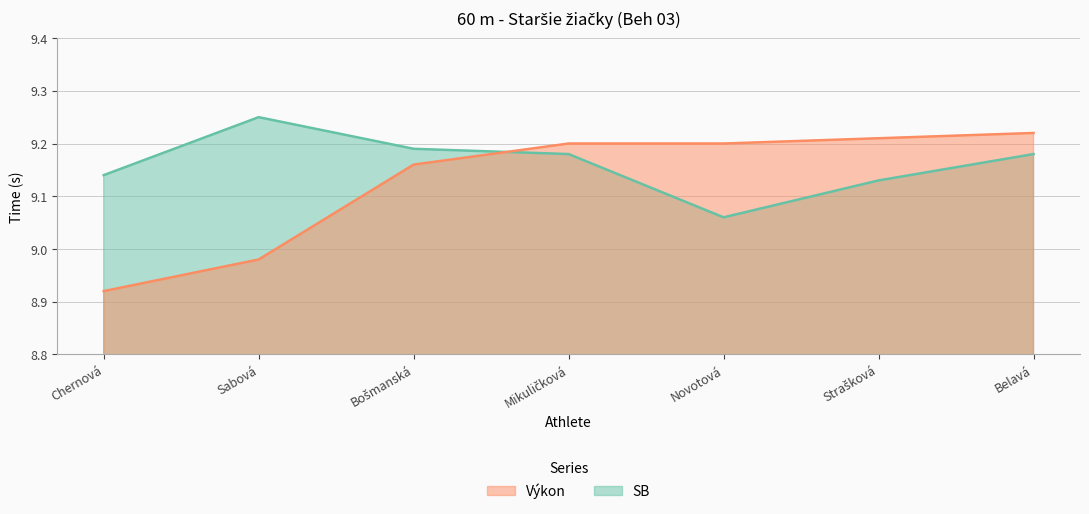

How many lines are shown in the chart?

2